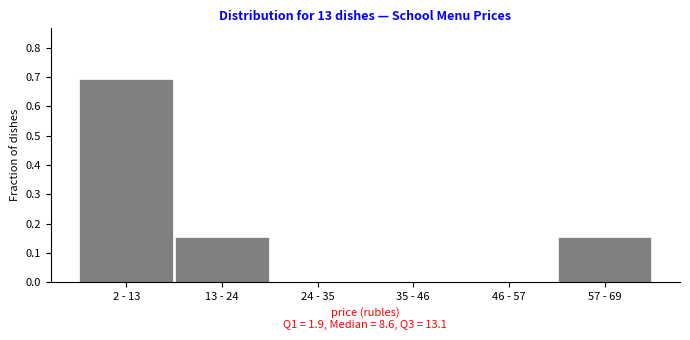

What is the greatest value displayed?

0.7